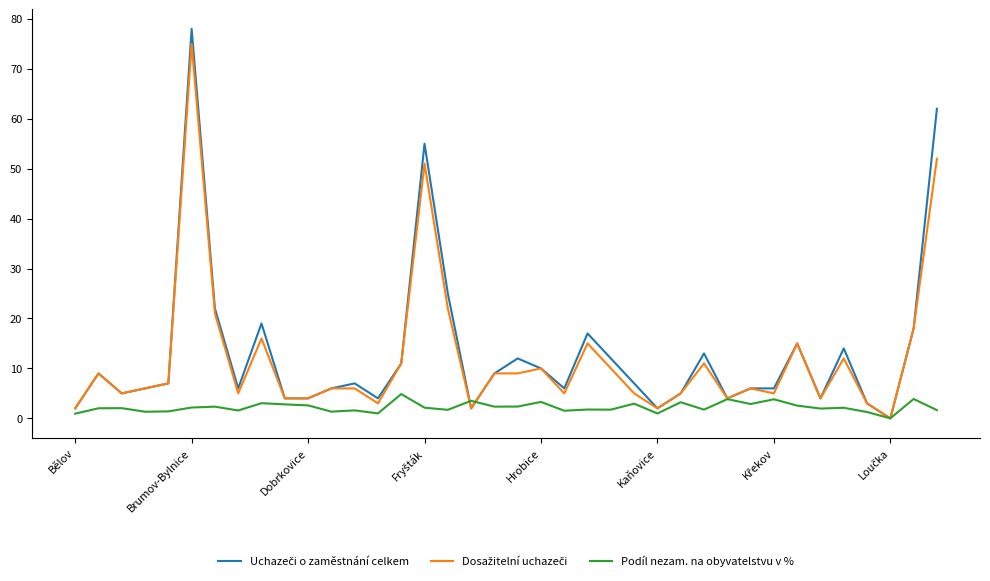

What is the greatest value displayed?

78.0